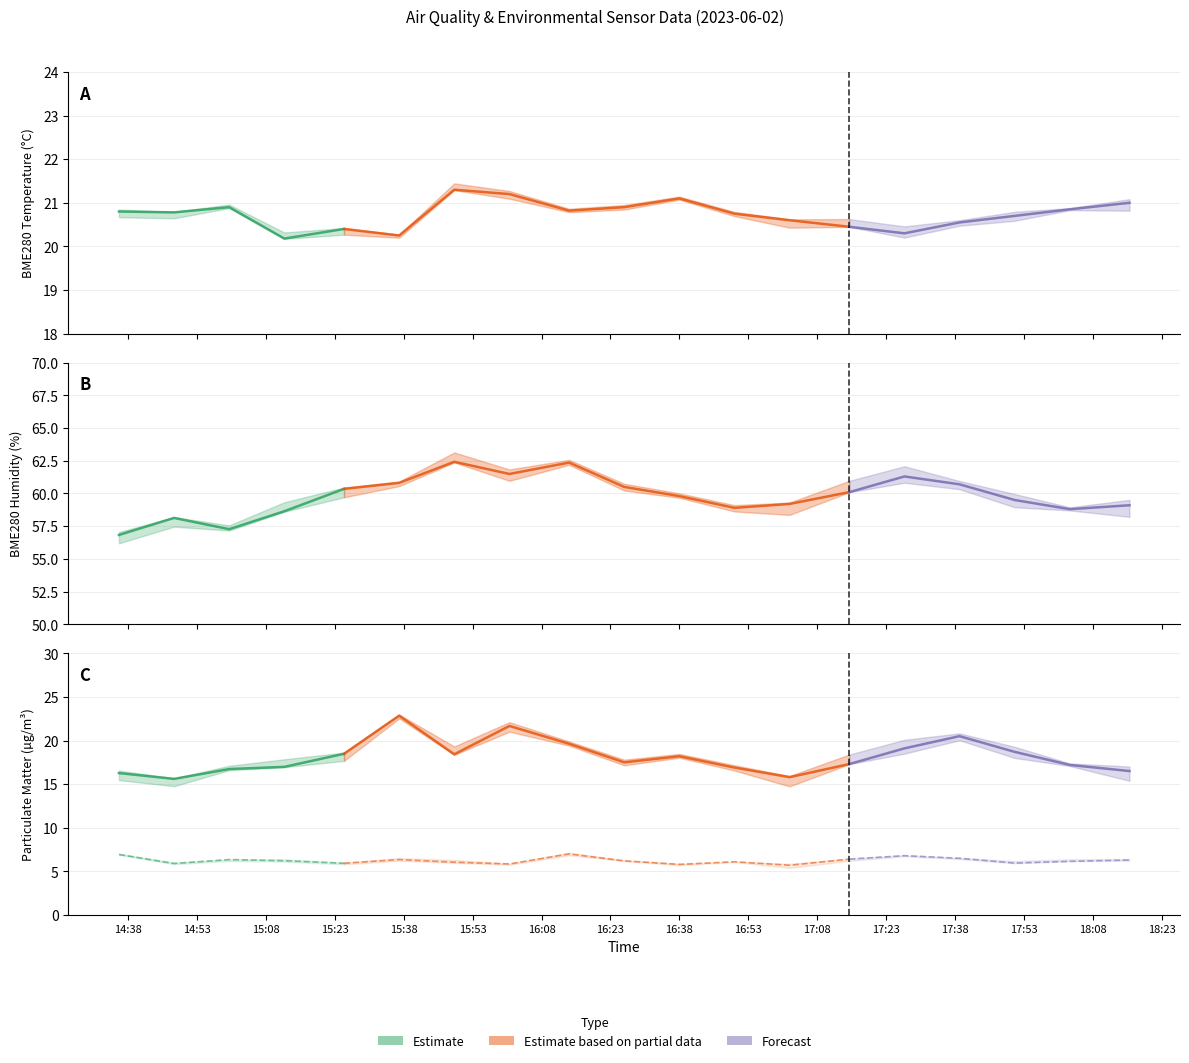

What is the total value across all series at 2023/06/02 17:51?

104.8